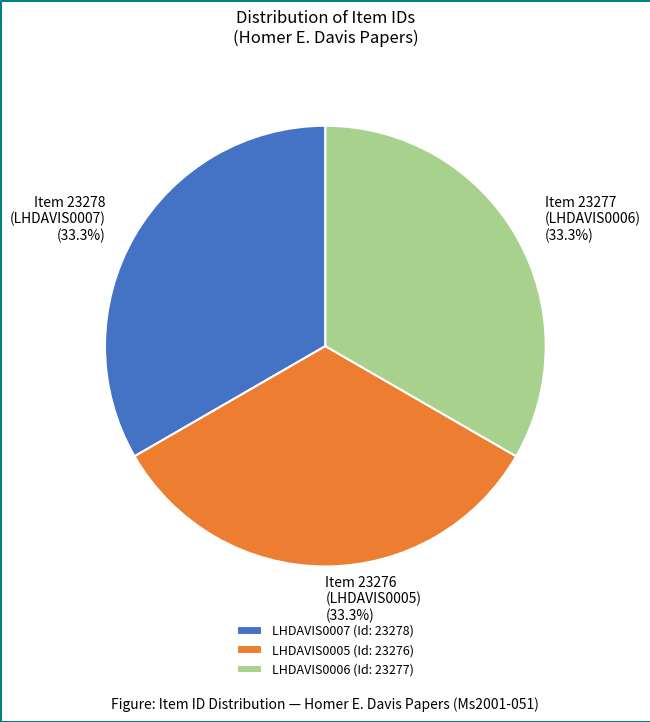

Is LHDAVIS0005 (Id: 23276) the majority of the pie?

No